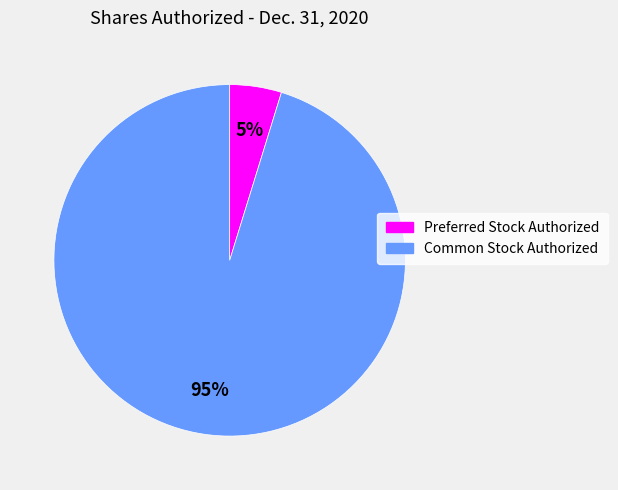

Approximately how many times larger is the value at Preferred Stock Authorized compared to Common Stock Authorized?

0.1